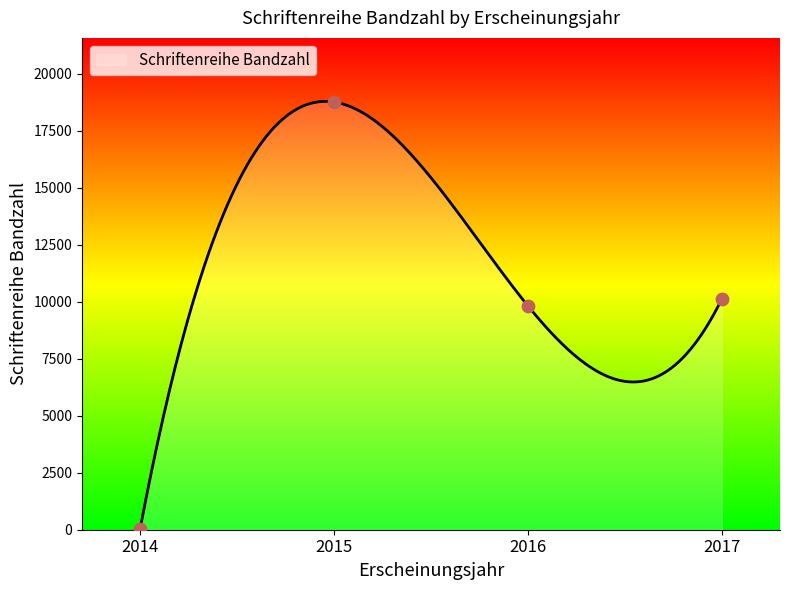

What is the ratio of the value at 2016 to the value at 2014?

195.3